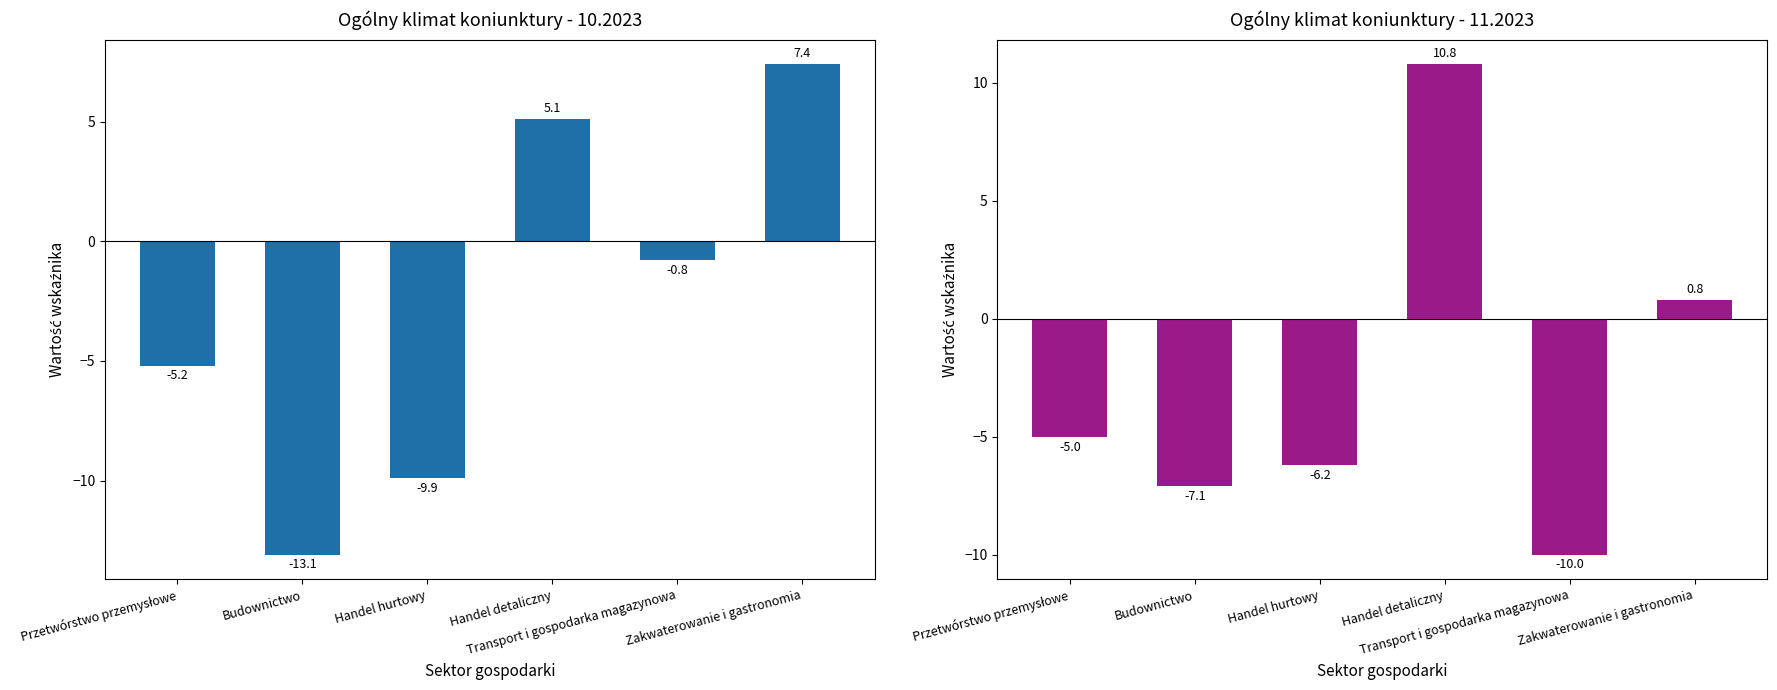

What is the label of the 6th bar from the right?

Przetwórstwo przemysłowe